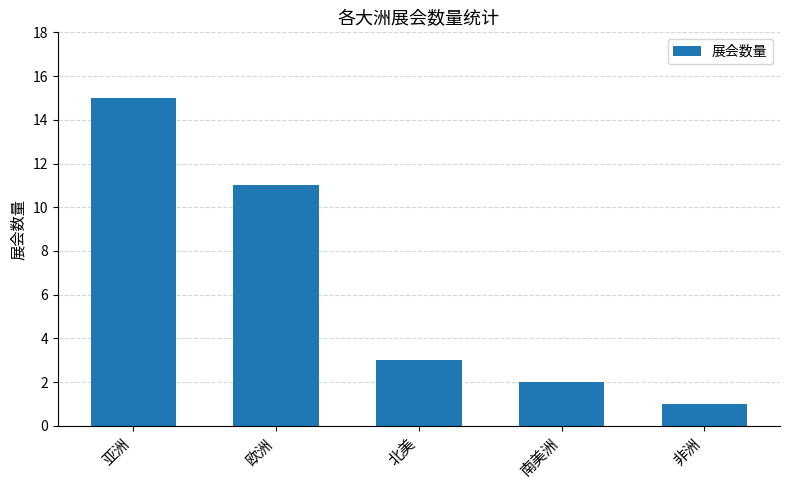

What is the label of the 2nd bar from the right?

南美洲